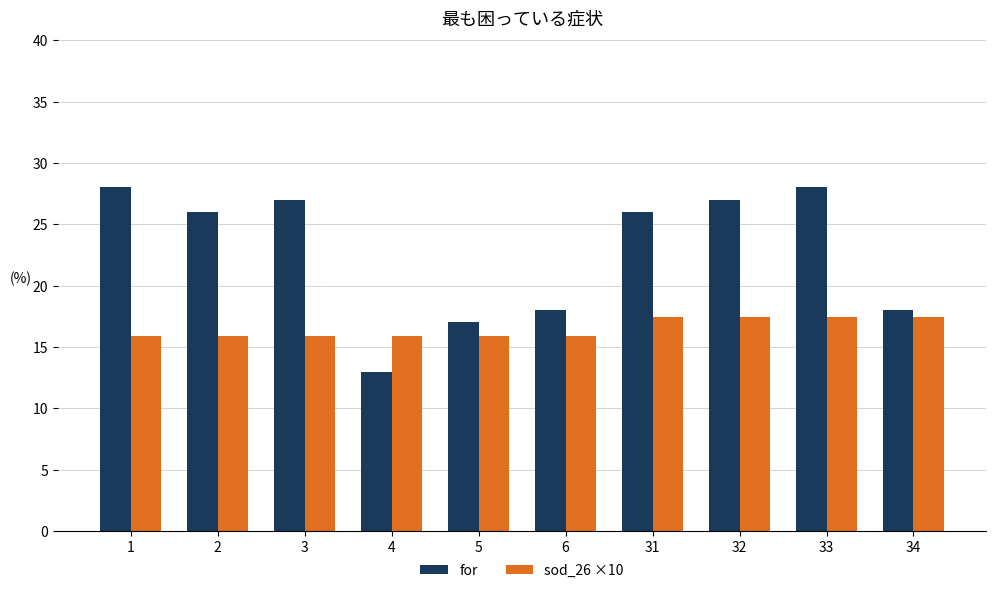

List the series in order of their peak value, highest first.

for, sod_26 ×10